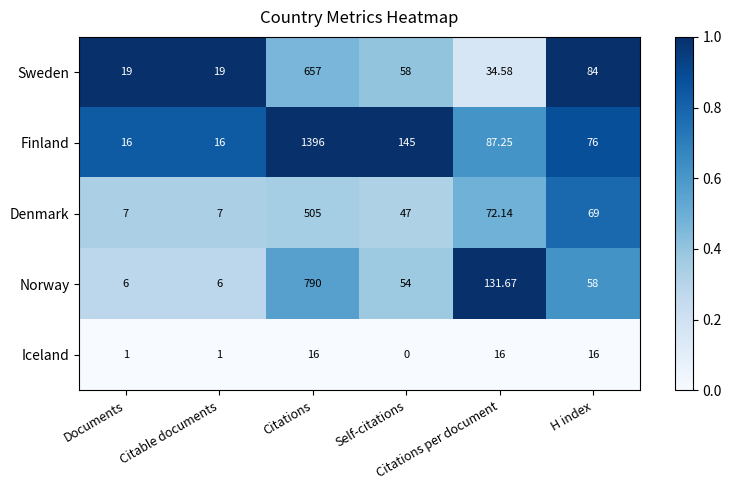

What is the spread (max minus min) of values at Citations per document?

115.7